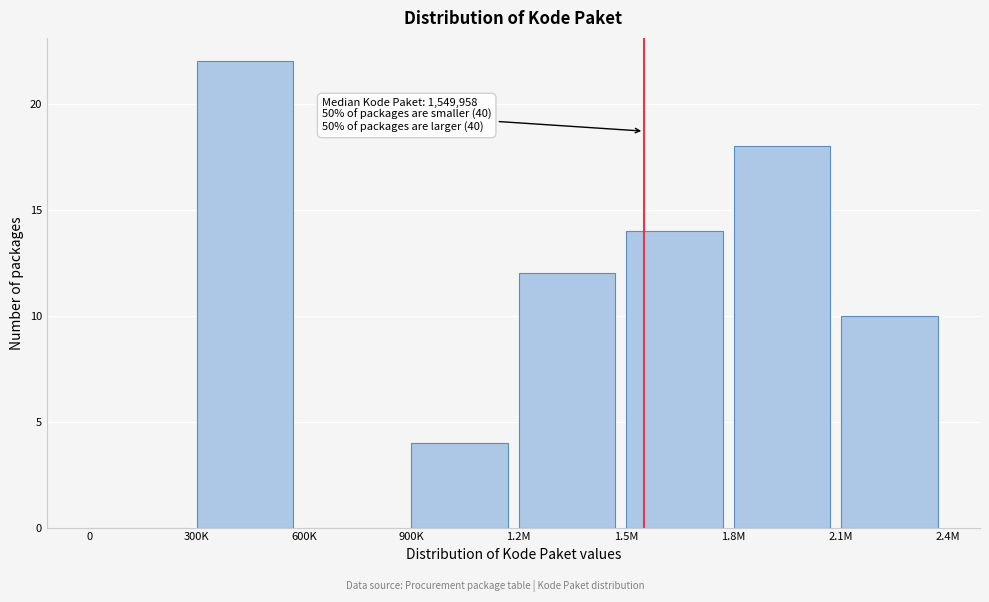

Reading left to right, list all the values displayed in this chart.

0=0	300K=22	600K=0	900K=4	1.2M=12	1.5M=14	1.8M=18	2.1M=10